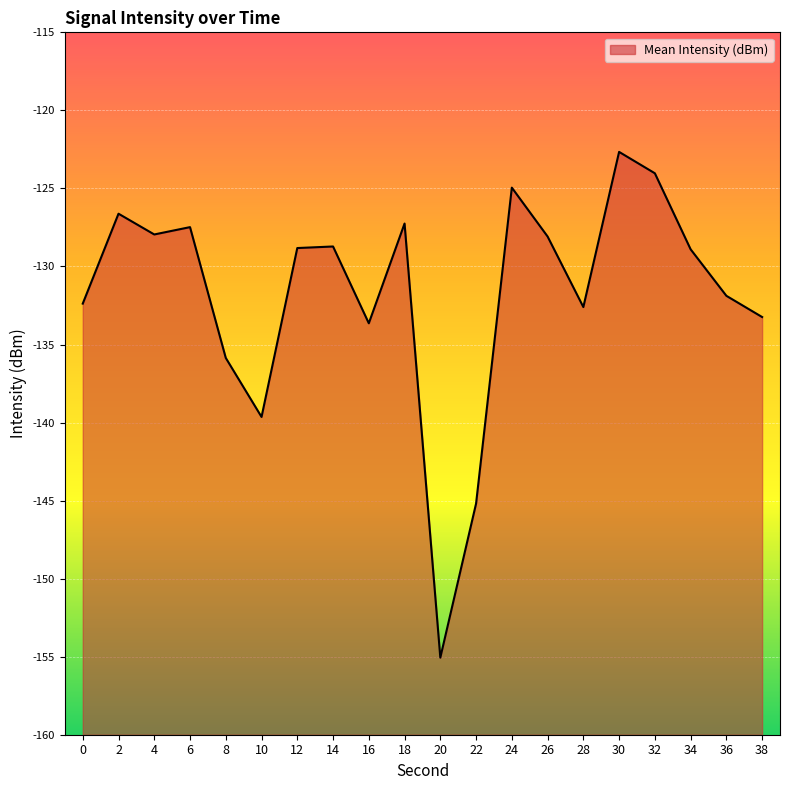

Which has a higher value, 4 or 16?

4